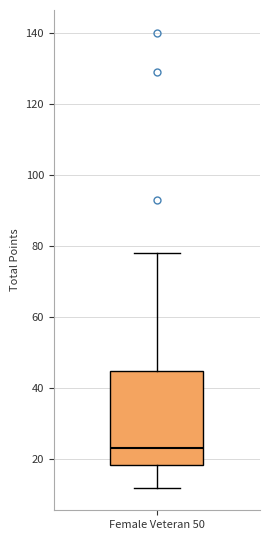

Read this box plot against the y-axis: the position of the median line, the range covered by the box, and the ends of both whiskers. The values are not printed on the chart, so give them approximately, as read against the axis.

median 24, box 18 to 44, whiskers 12 to 78